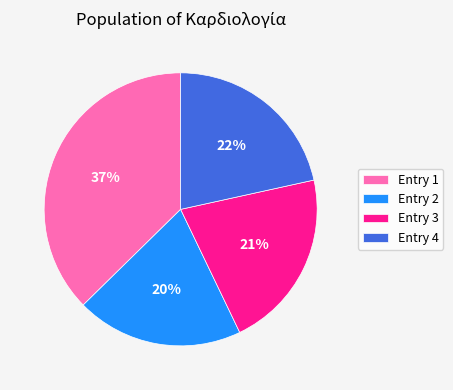

To the nearest percent, what is the combined percentage of Entry 1 and Entry 4?

59%